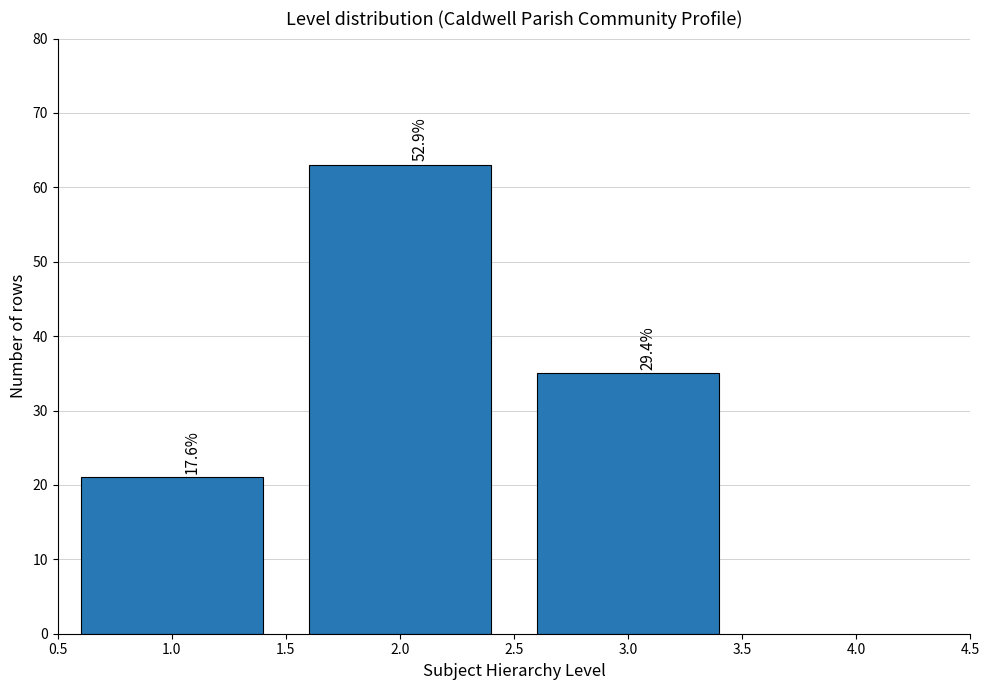

How many bars are there in total?

3